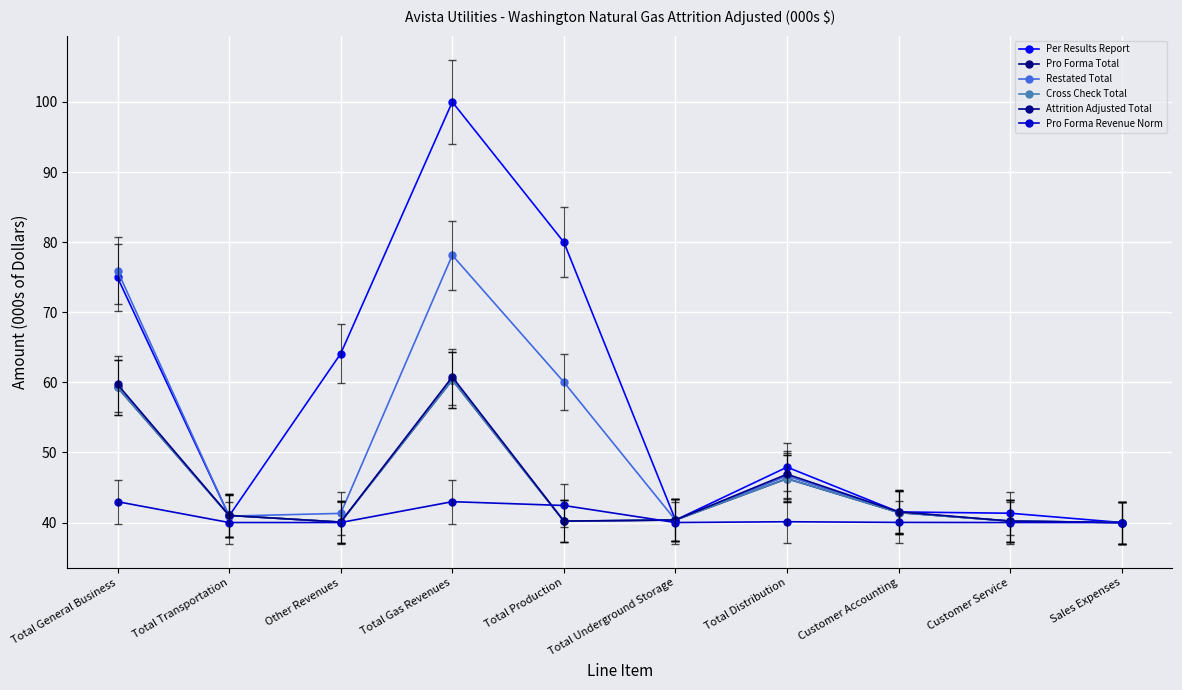

Which series has the largest total across all categories?

Per Results Report